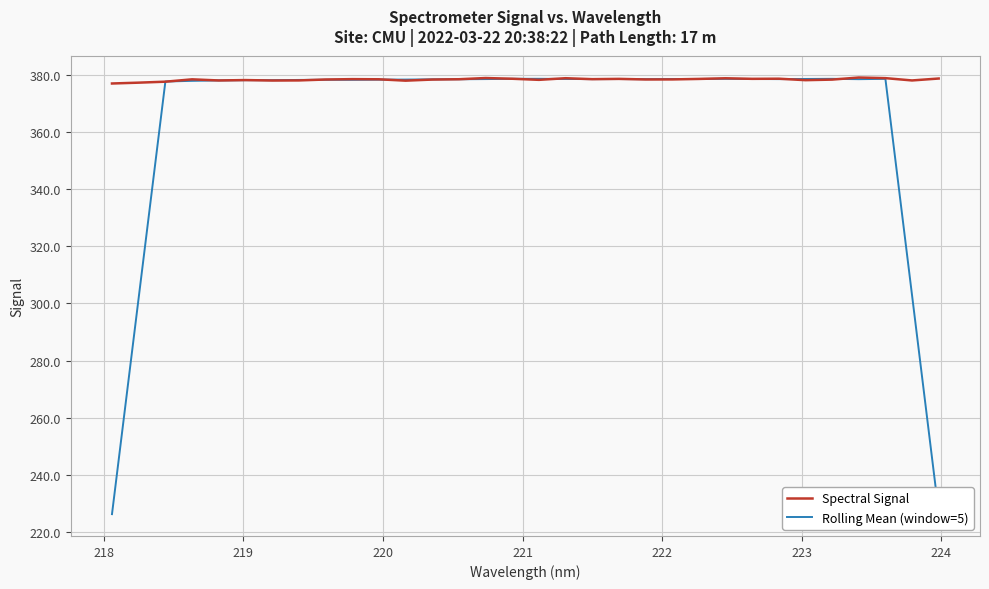

What are all the series names shown in the legend?

Spectral Signal, Rolling Mean (window=5)